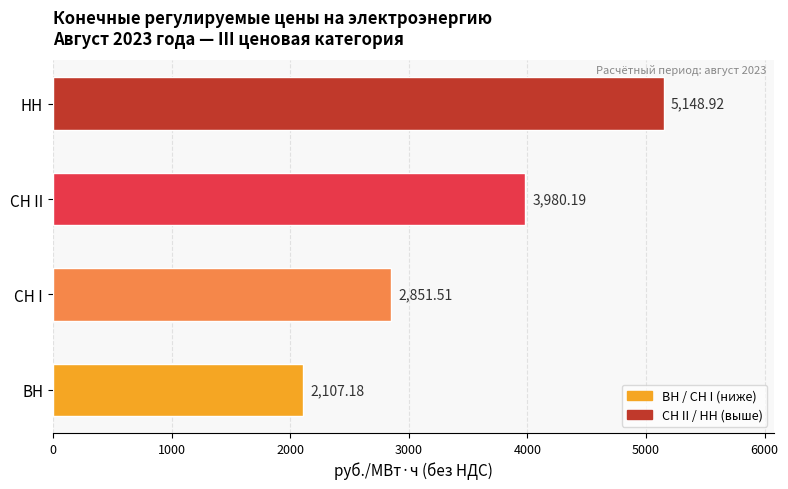

What is the sum of all values?

14087.8